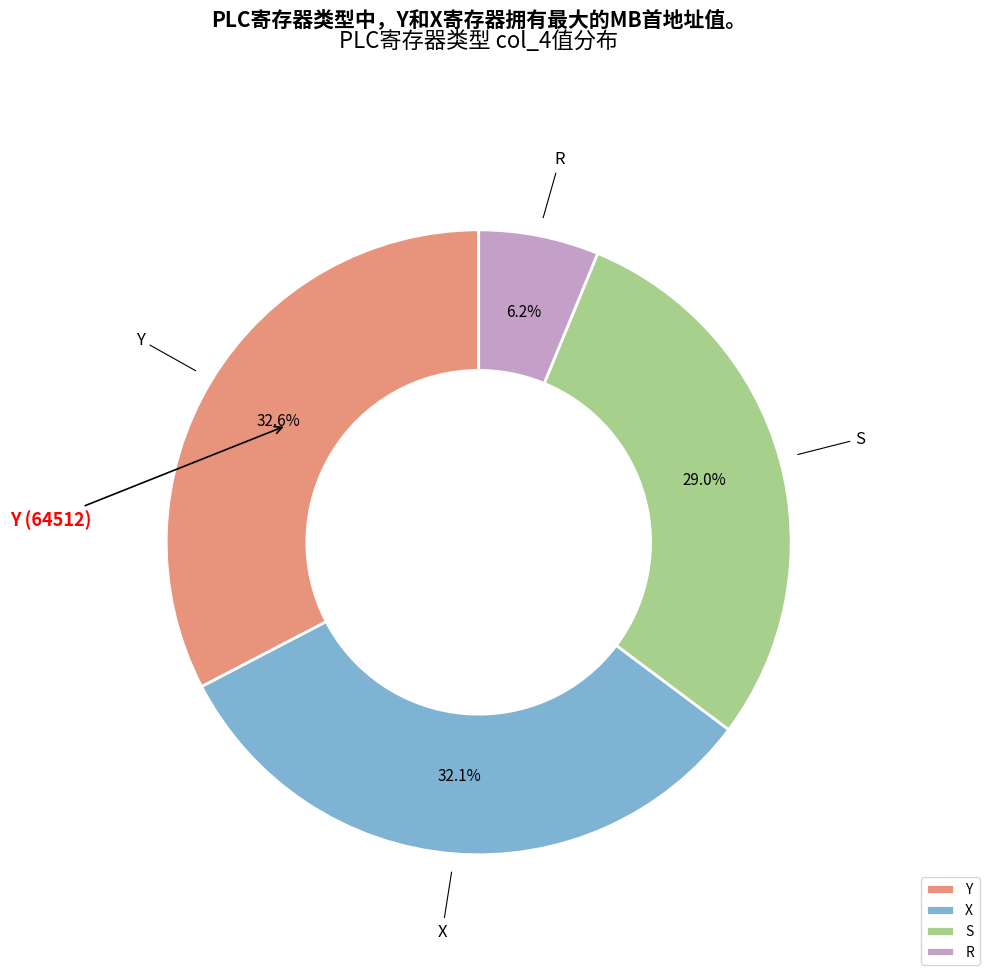

What is the smallest slice in the pie chart?

R